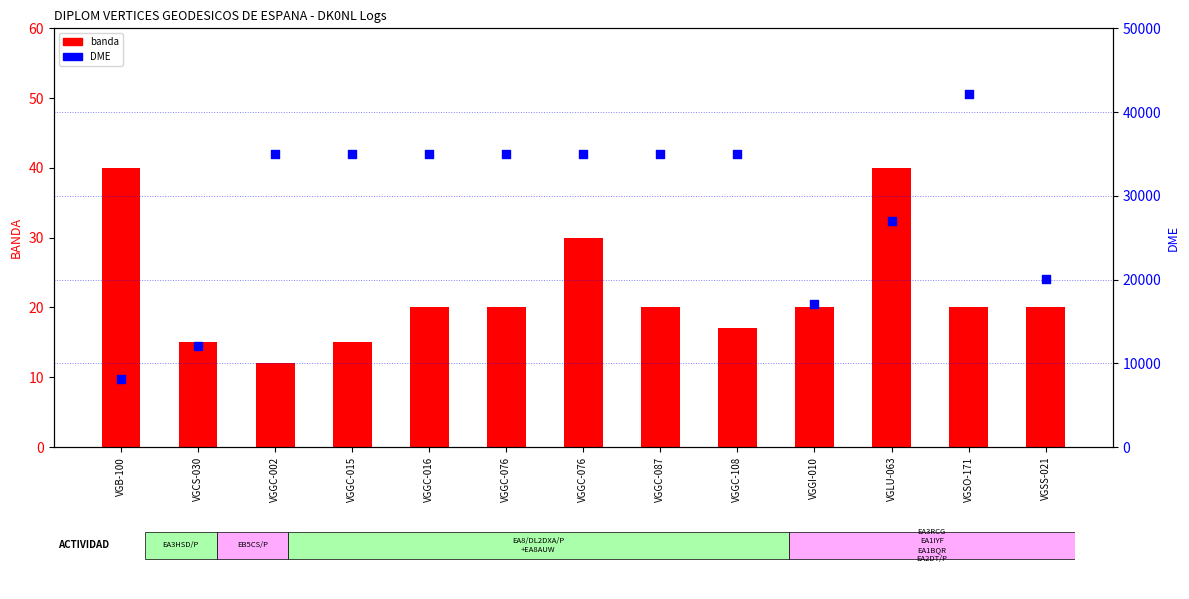

Which series has the largest total across all categories?

DME